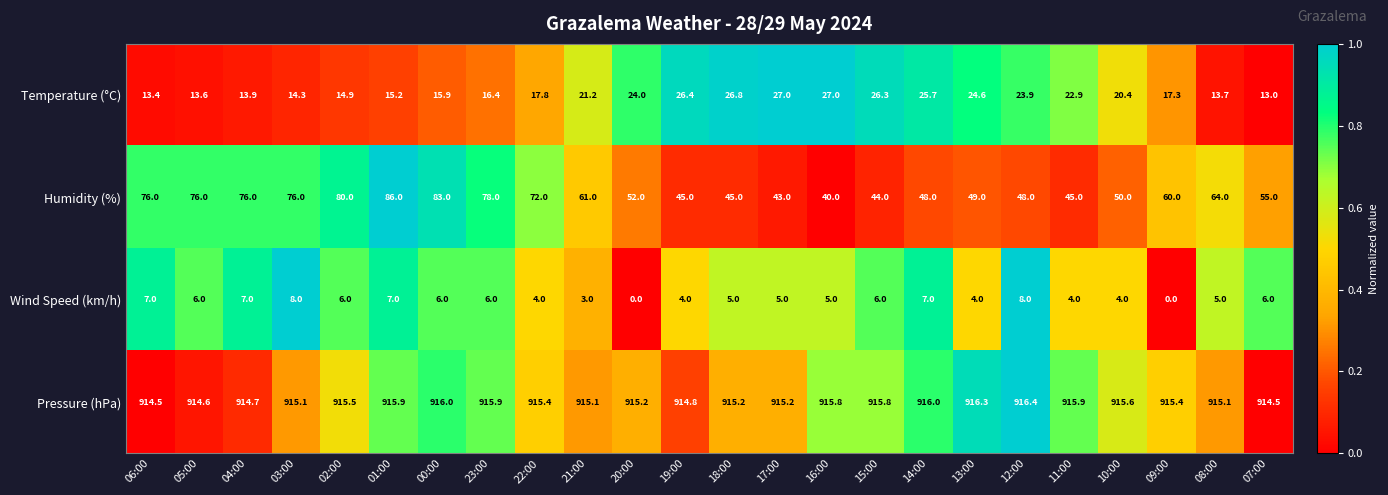

True or false: Temperature (°C) has a value of 42.1 at 12:00.

False